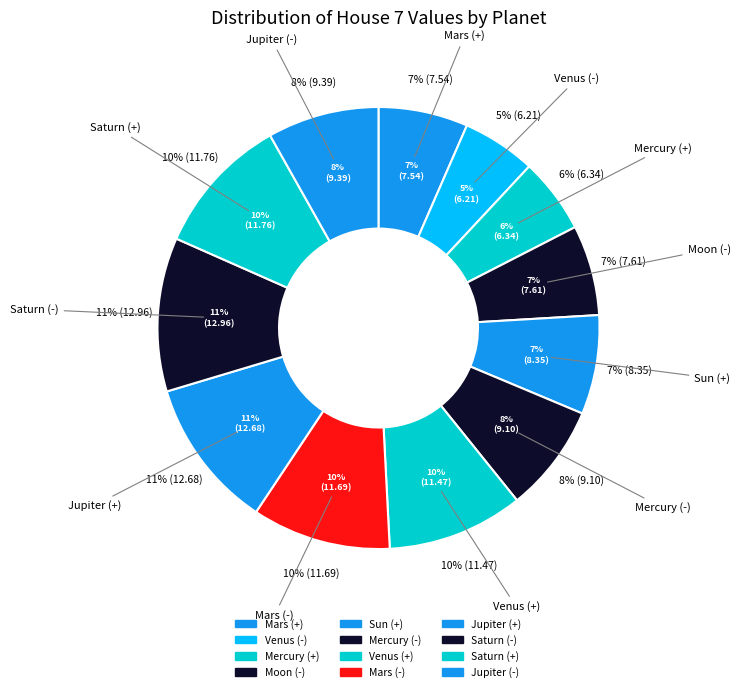

Is it true that Saturn (-) is 18% of the pie?

False